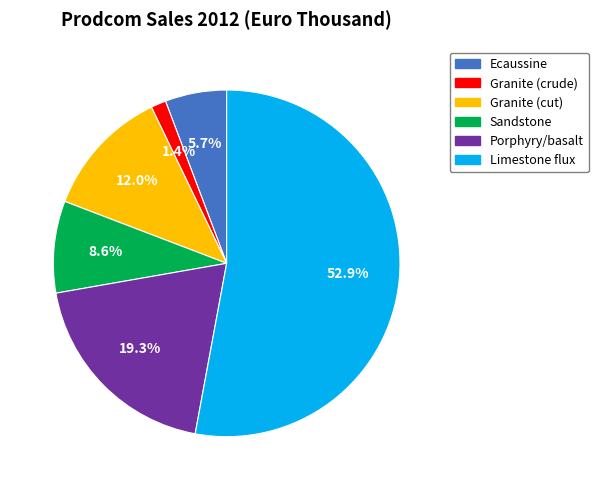

Rank the categories by value from lowest to highest.

Granite (crude), Ecaussine, Sandstone, Granite (cut), Porphyry/basalt, Limestone flux